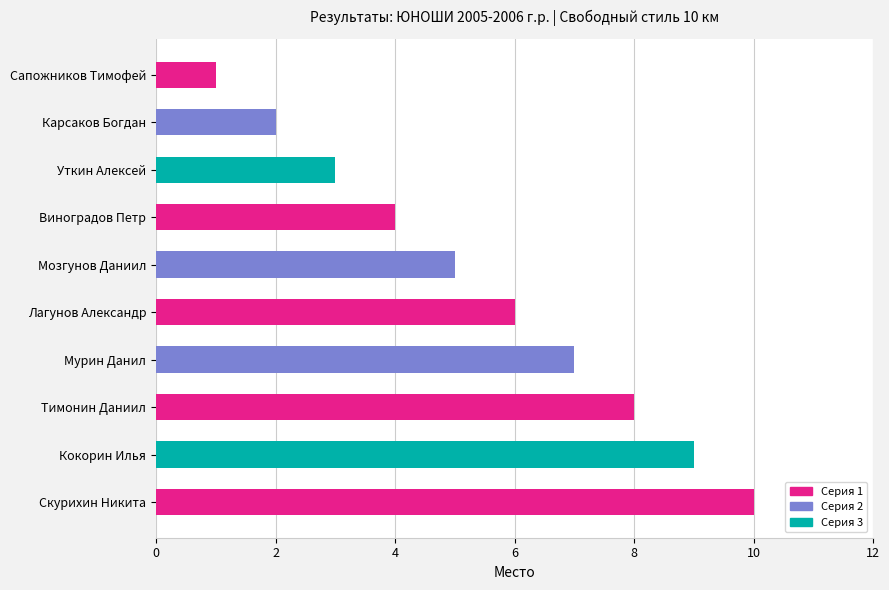

What is the change in value from Карсаков Богдан to Тимонин Даниил?

+6